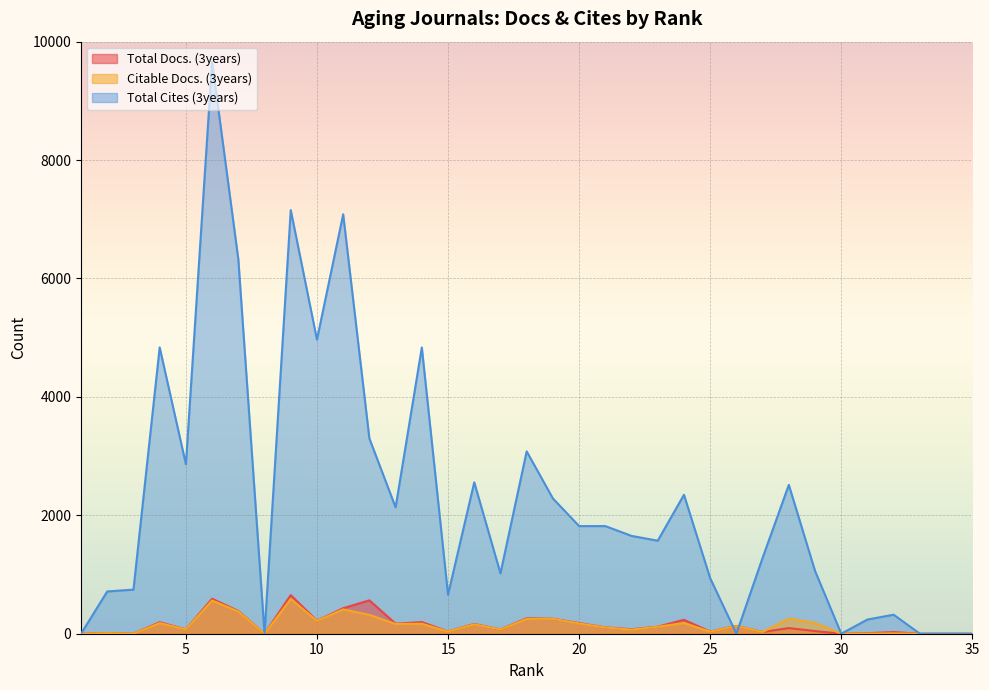

At how many categories does at least one series exceed 3165?

8